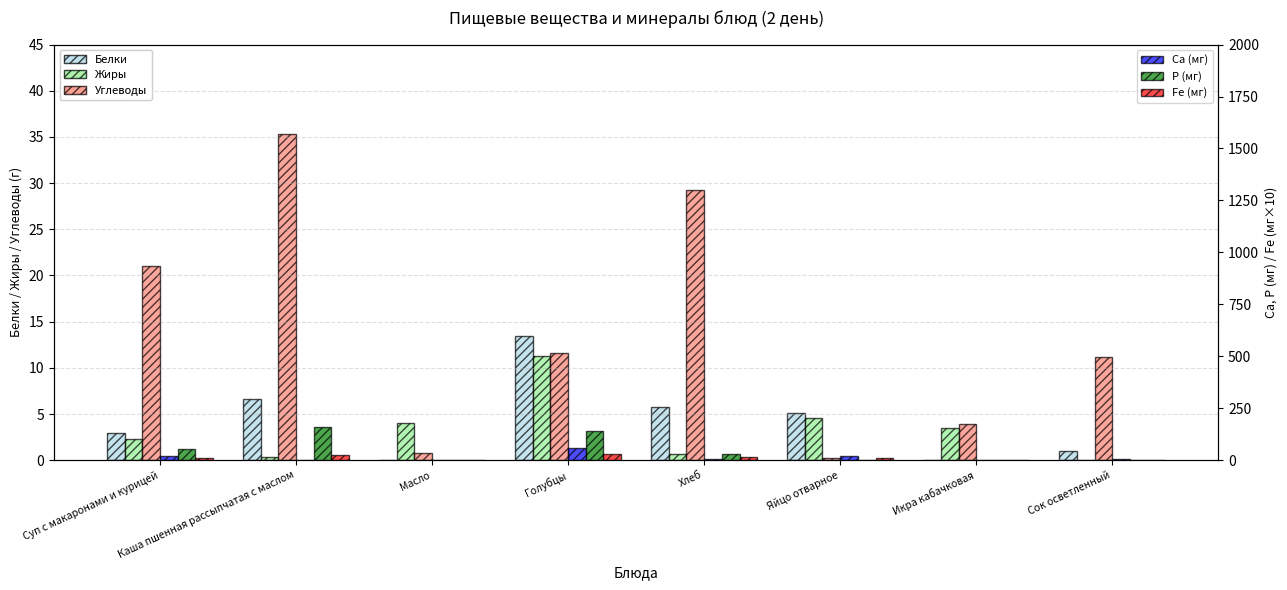

At which category is the sum across all series the highest?

Голубцы